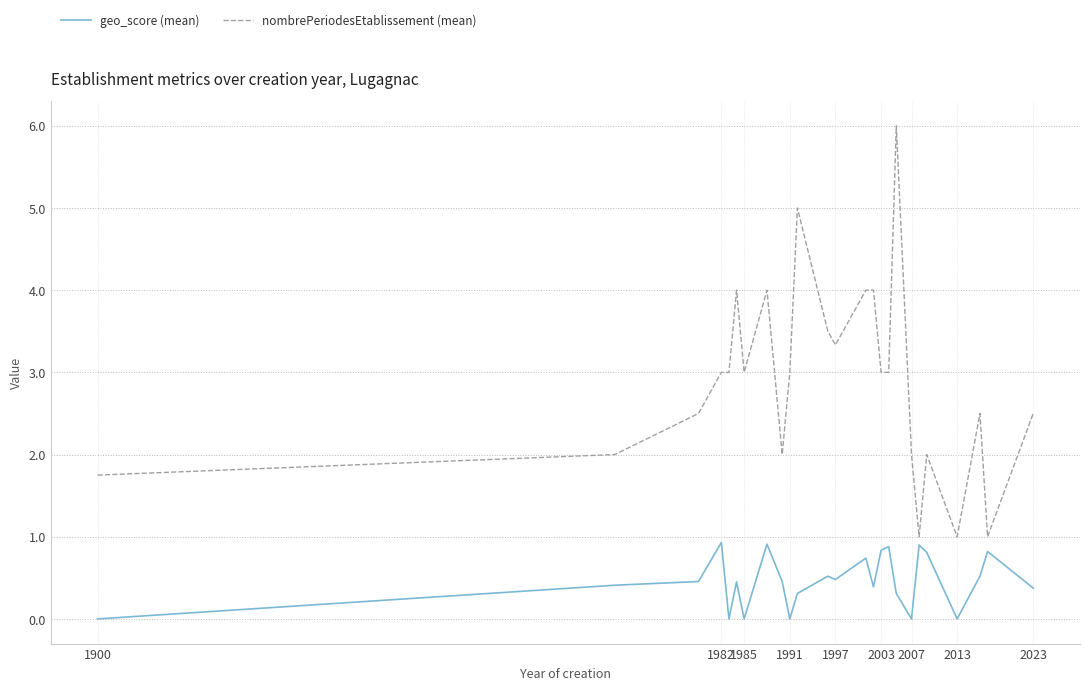

What is the greatest value displayed?

6.0